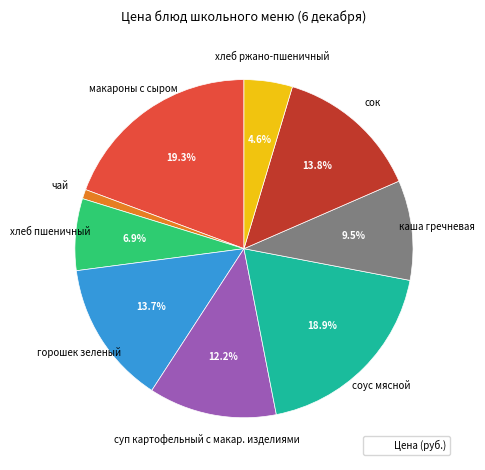

Is there a majority slice in this chart?

No